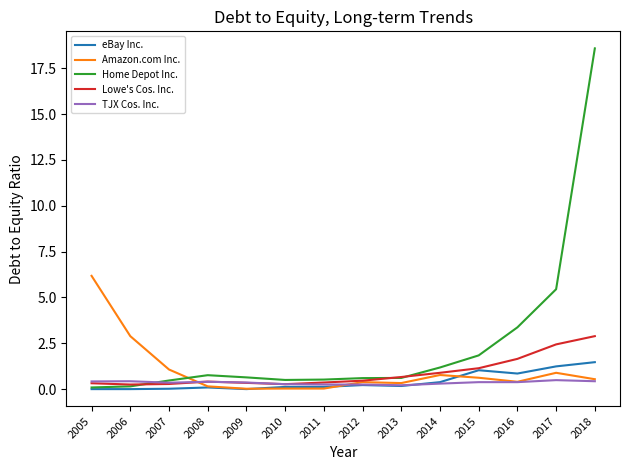

What is the total value across all series at 2012?

1.9